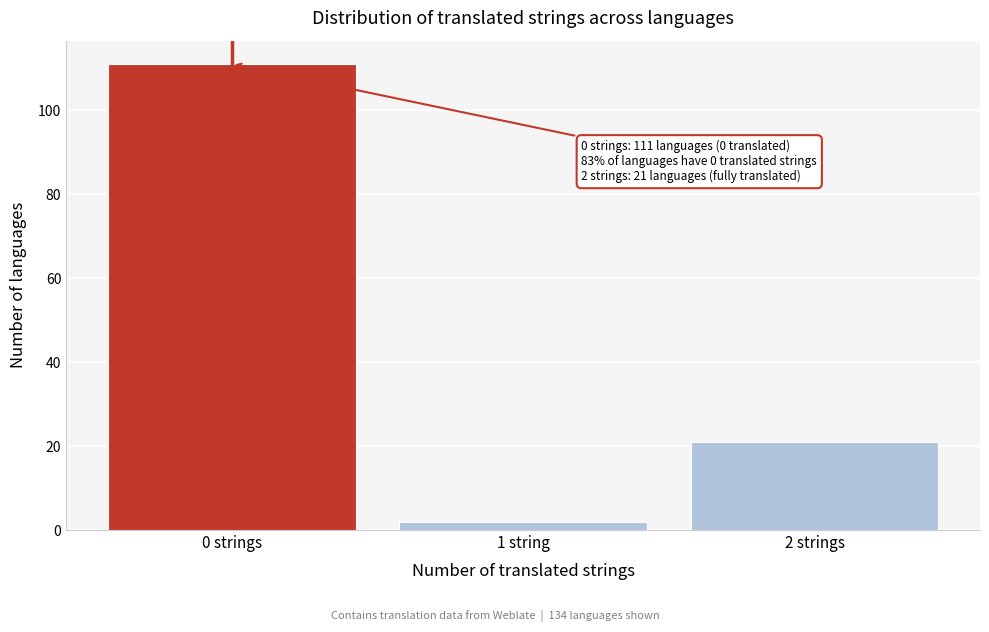

Reading left to right, extract all data points from this chart.

0 strings=111	1 string=2	2 strings=21